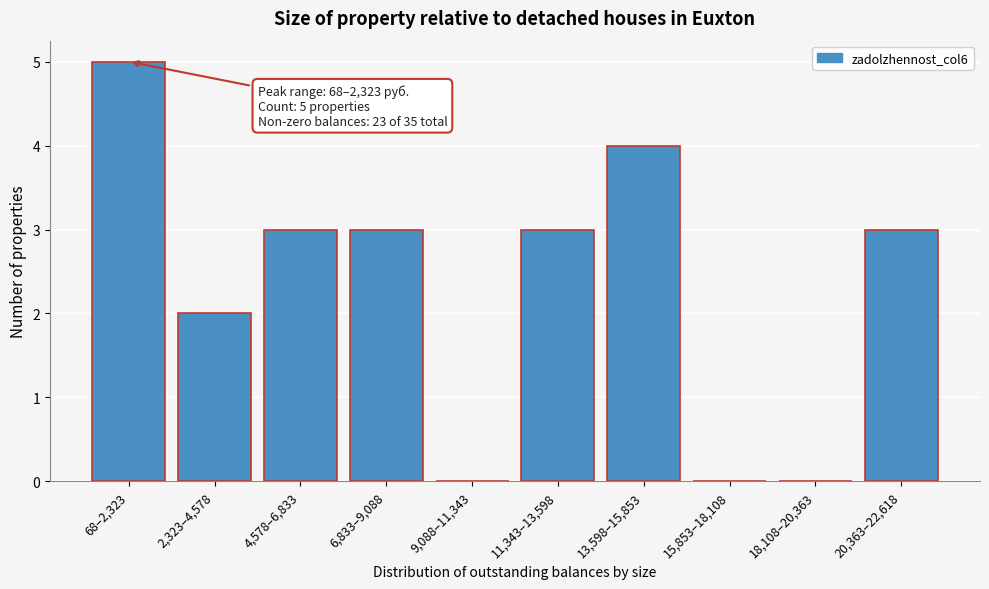

Reading right to left, extract all data points from this chart.

20,363–22,618=3	18,108–20,363=0	15,853–18,108=0	13,598–15,853=4	11,343–13,598=3	9,088–11,343=0	6,833–9,088=3	4,578–6,833=3	2,323–4,578=2	68–2,323=5